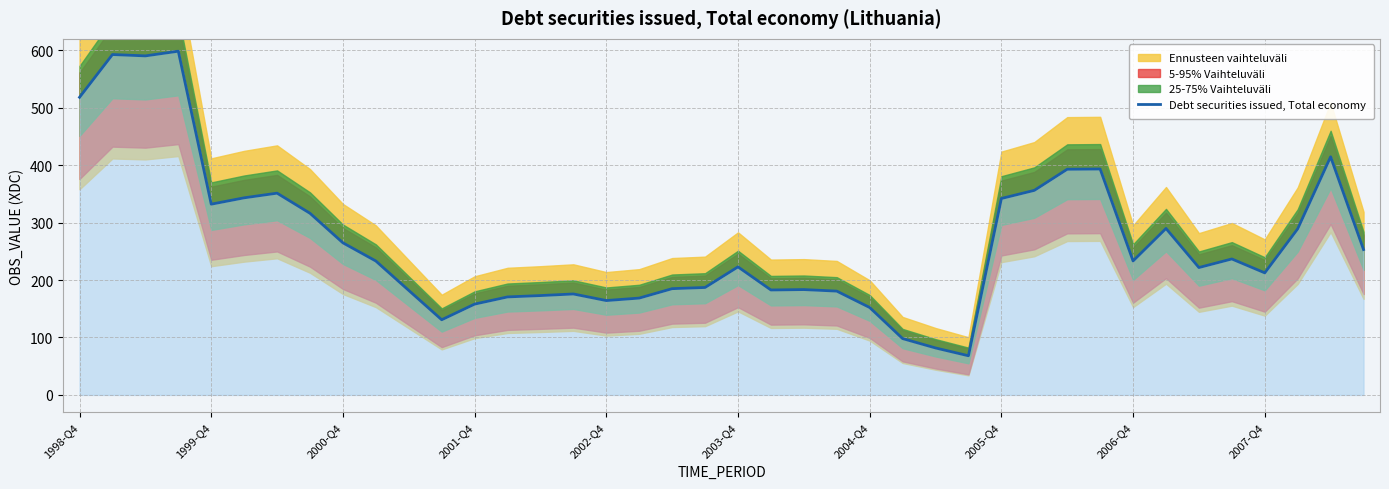

What is the lowest value of the Debt securities issued, Total economy series?

68.2